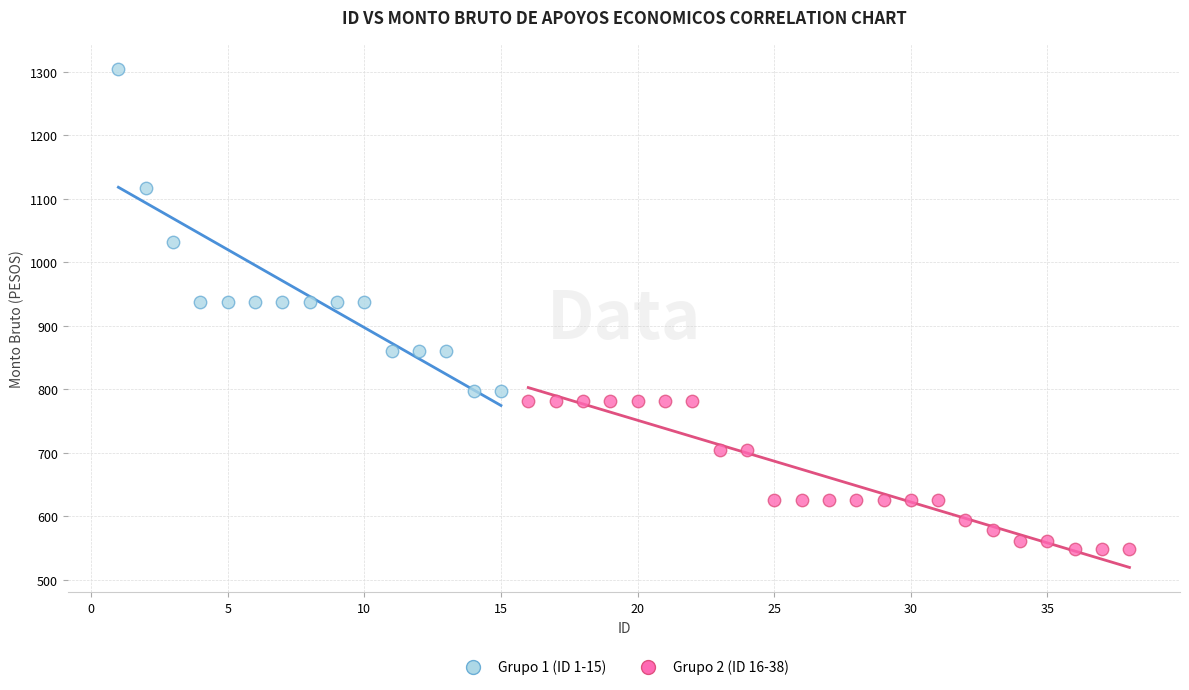

Which series contains the highest Y value?

Grupo 1 (ID 1-15)